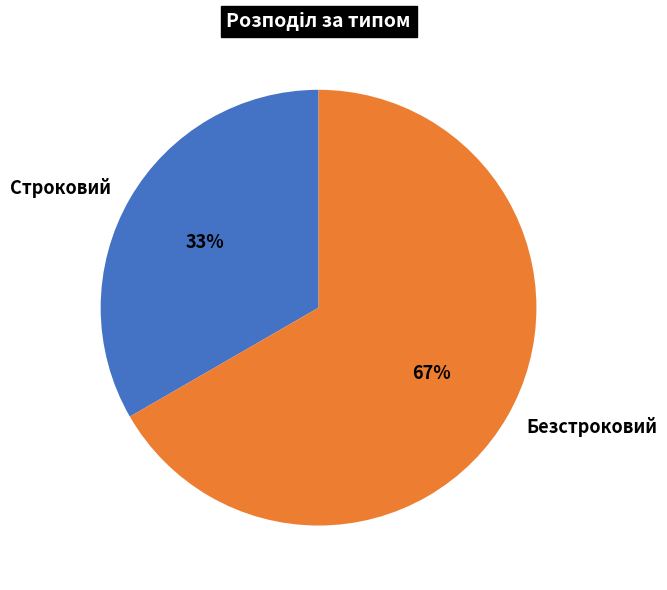

To the nearest percent, what is the average slice percentage?

50%